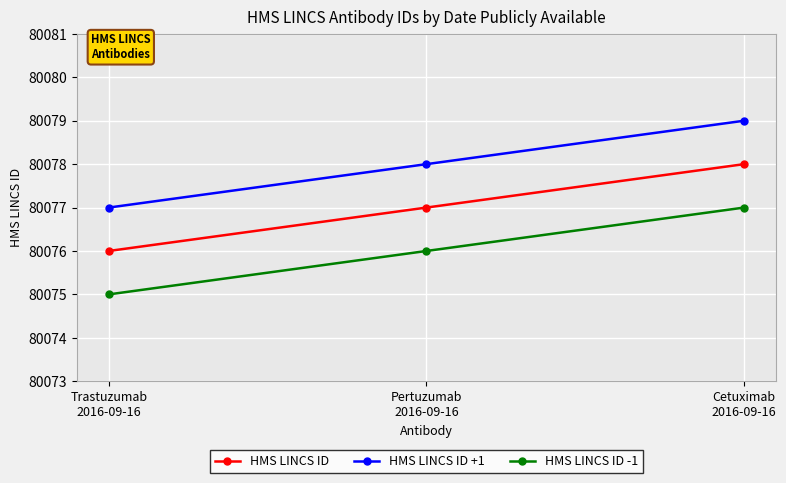

Which series has the largest total across all categories?

HMS LINCS ID +1